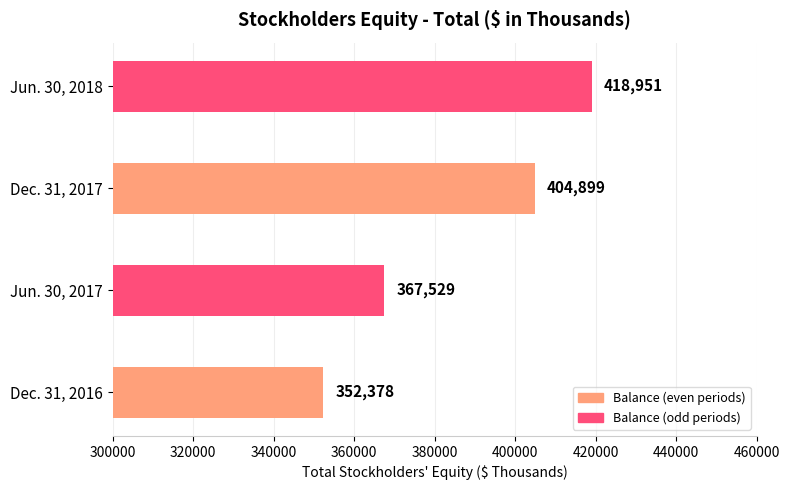

Approximately how many times larger is the value at Jun. 30, 2018 compared to Dec. 31, 2016?

1.2